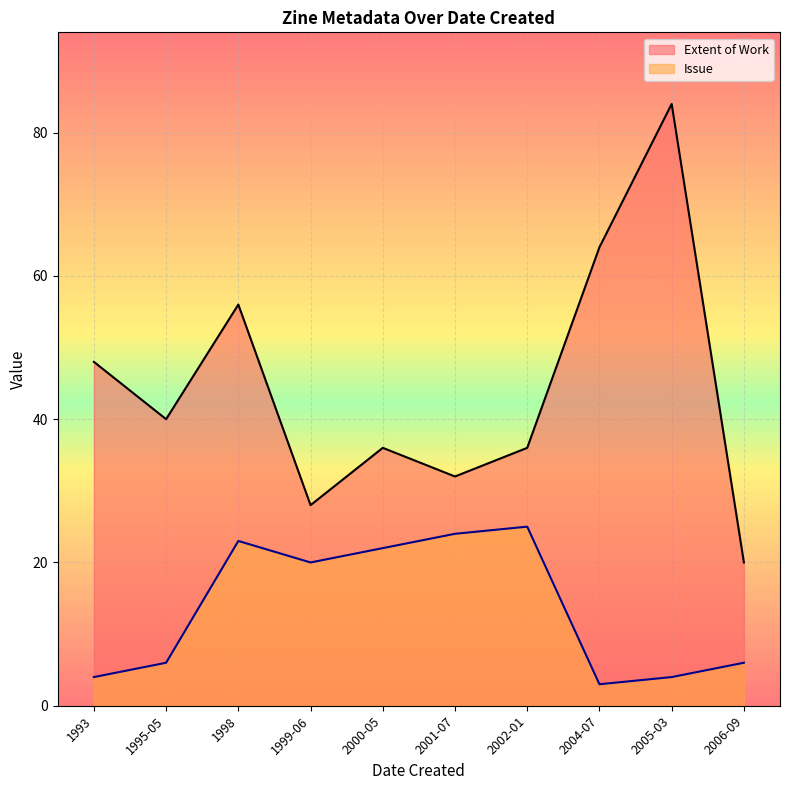

At which category is the sum across all series the highest?

2005-03